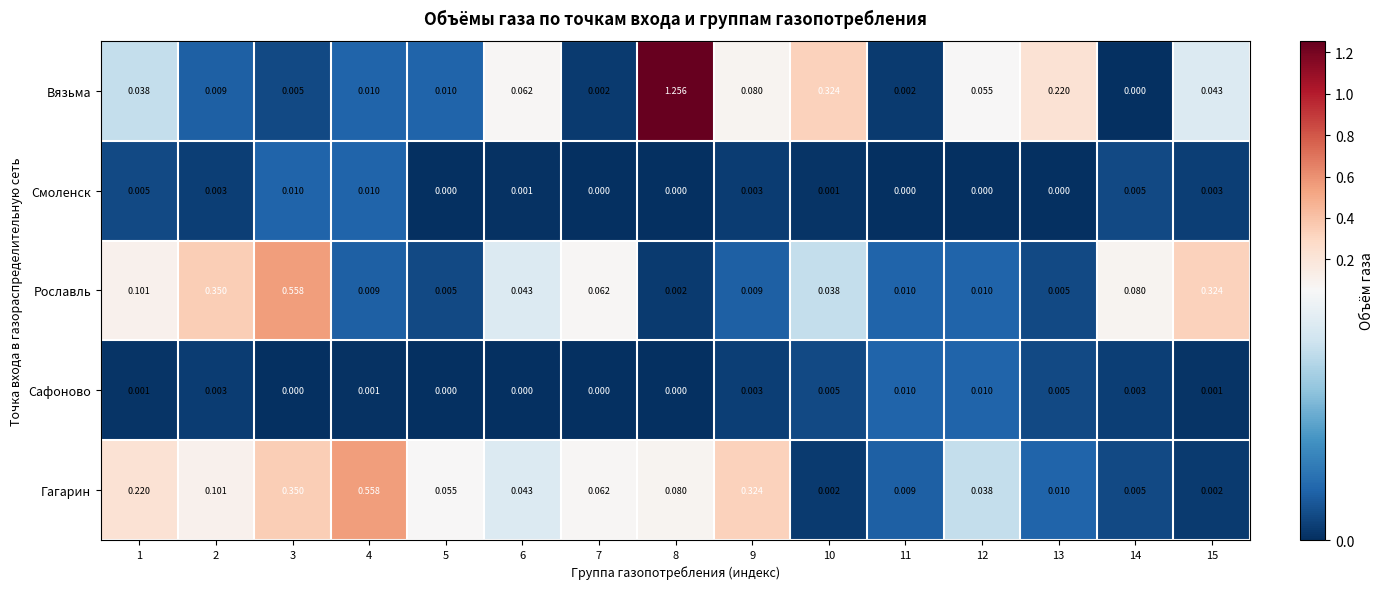

Is the value of Рославль at 15 greater than the value of Гагарин at 15?

Yes